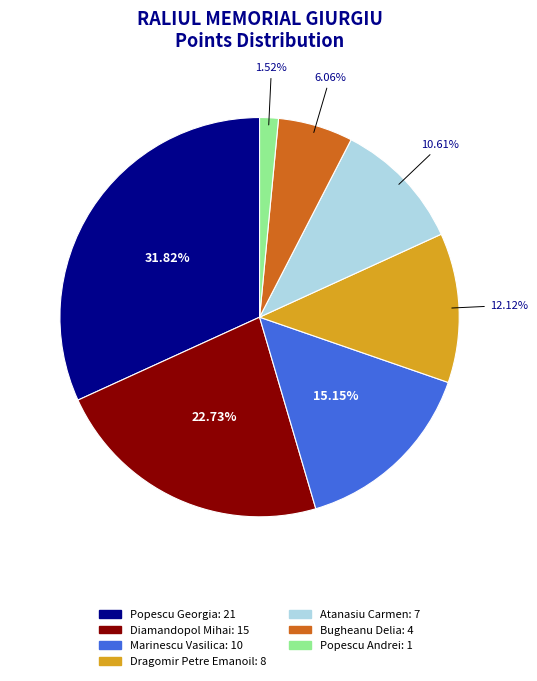

To the nearest percent, what percentage of the pie is Dragomir Petre Emanoil: 8?

12%